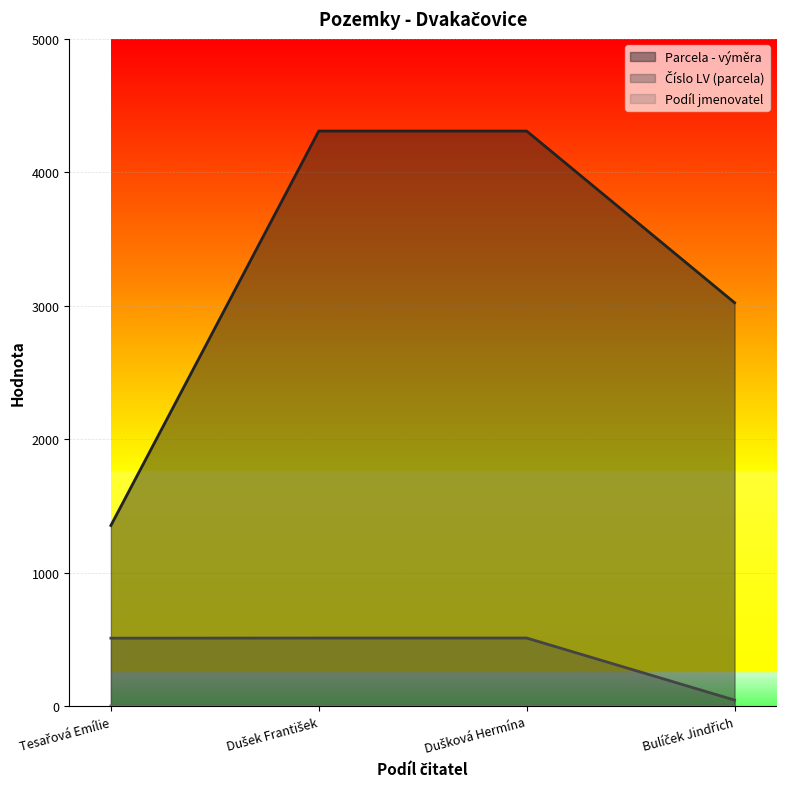

Reading left to right, extract all data points from this chart.

Parcela - výměra: 1354	4309	4309	3023
Číslo LV (parcela): 510	511	511	46
Podíl jmenovatel: 2	2	2	1